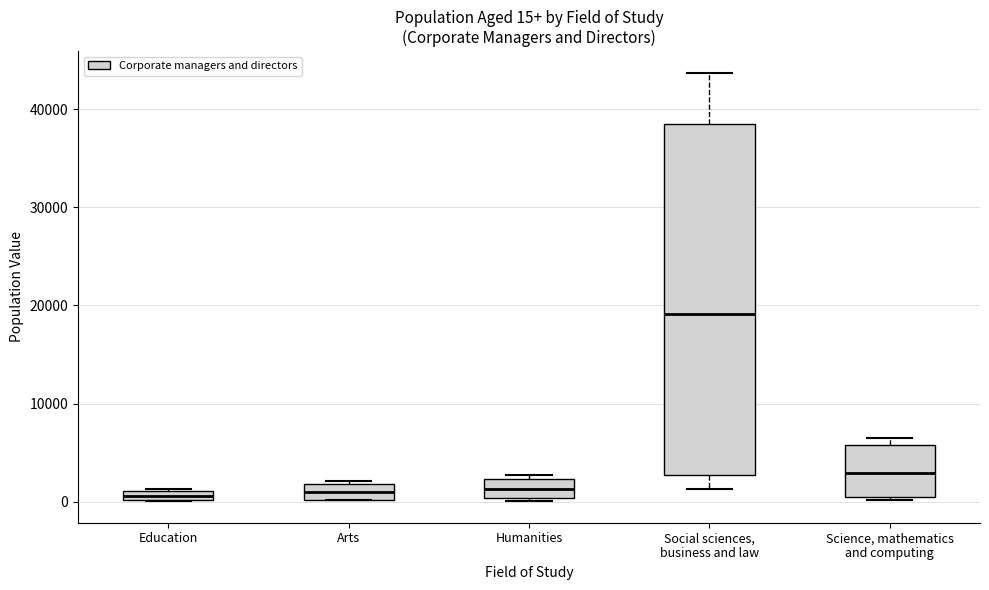

Which box is the tallest, from its lower edge to its upper edge?

Social sciences, business and law